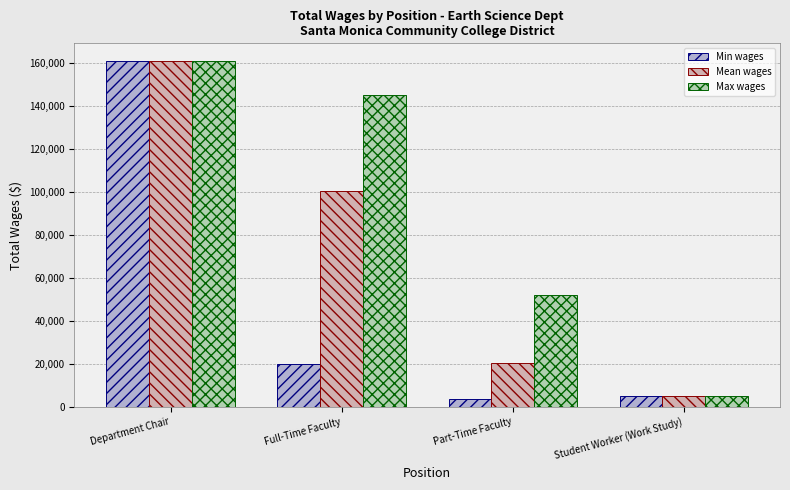

What is the spread (max minus min) of values at Part-Time Faculty?

48348.0